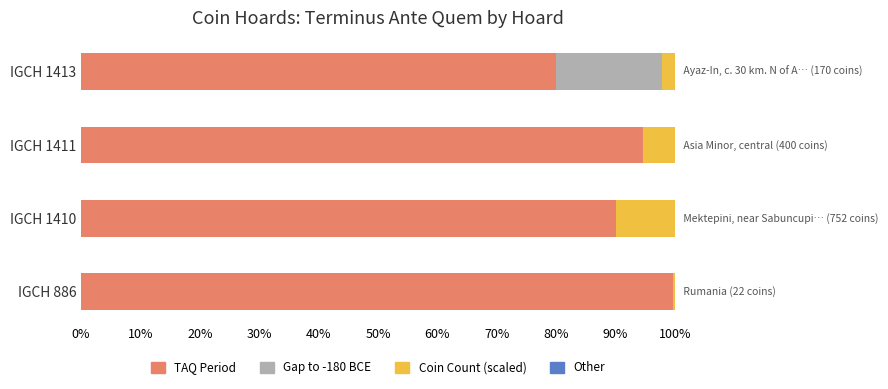

At how many categories does at least one series exceed 11?

4